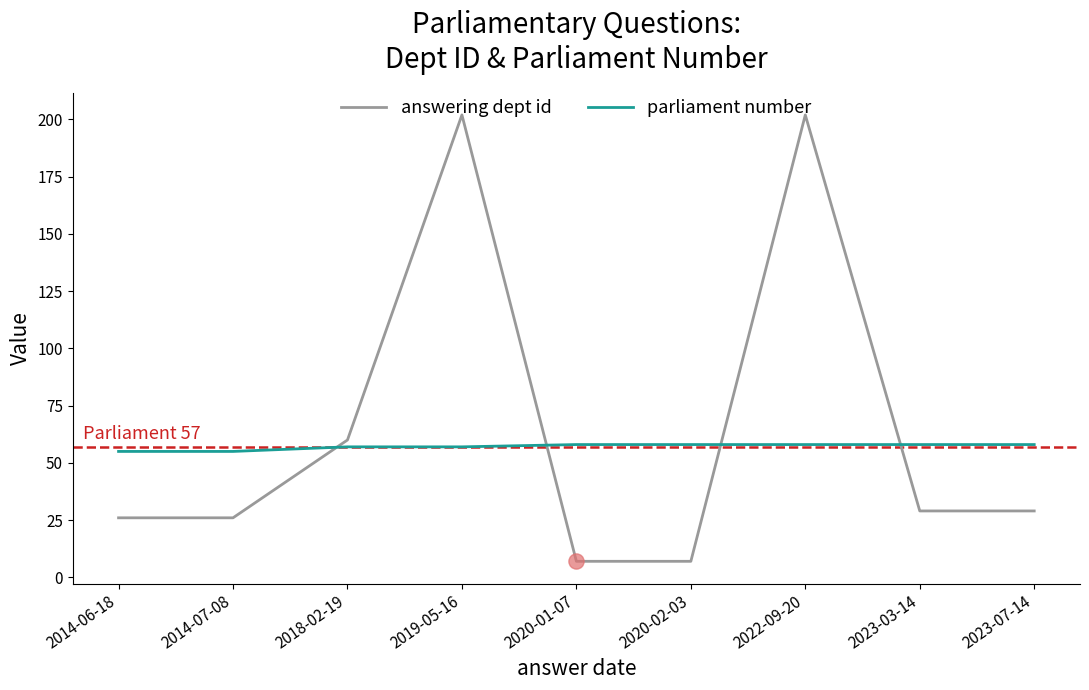

What are all the series names shown in the legend?

answering dept id, parliament number